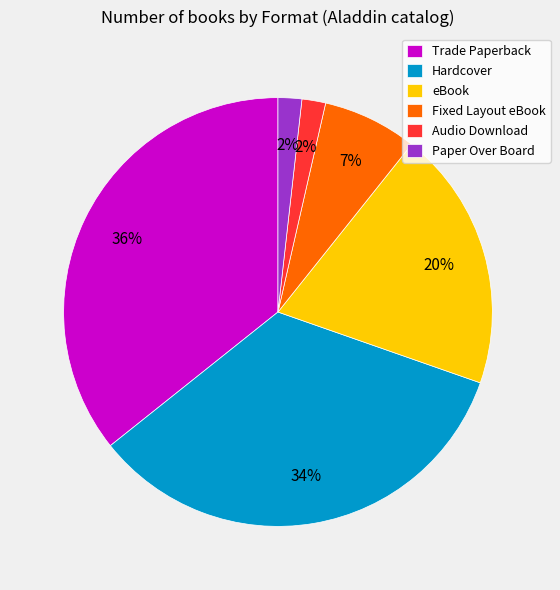

Does Hardcover represent more than half of the total?

No